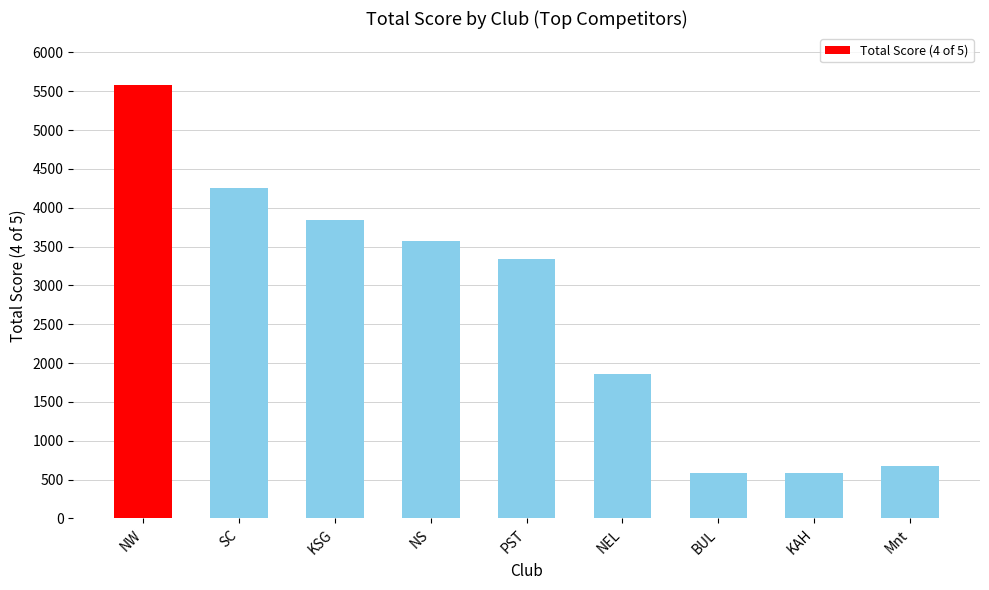

The value at NS is 1024. True or false?

False